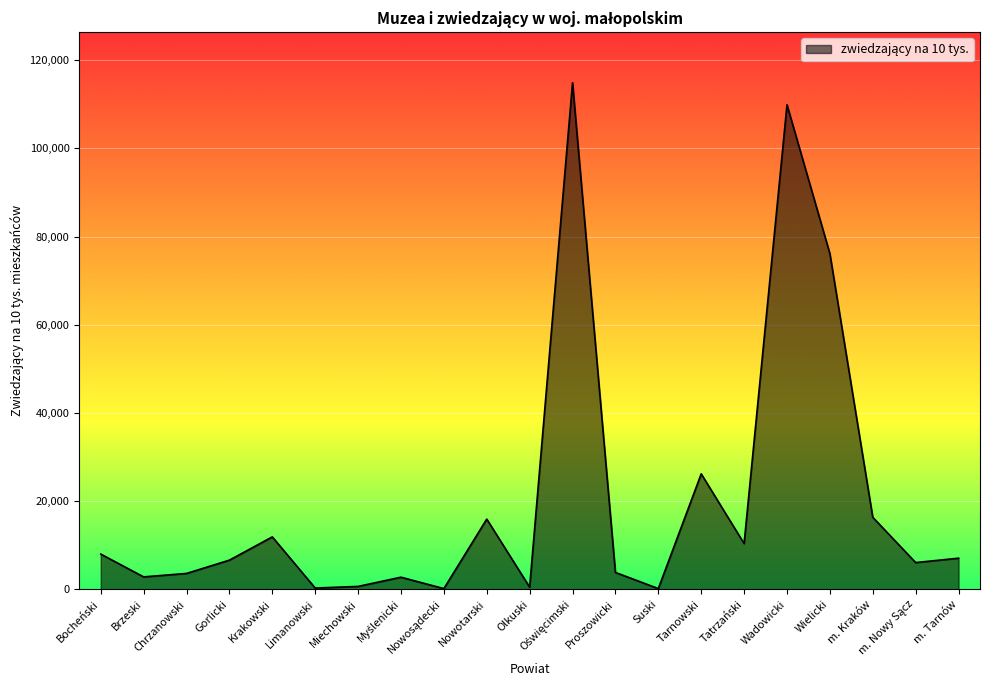

What is the maximum value shown in the chart?

114902